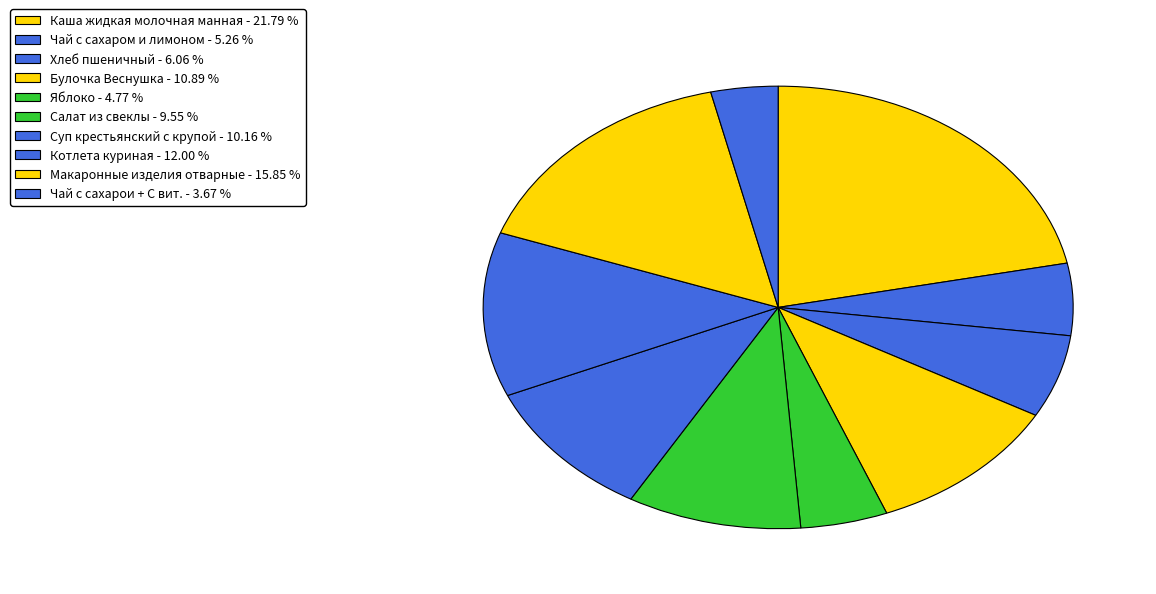

How many slices are in this pie chart?

10